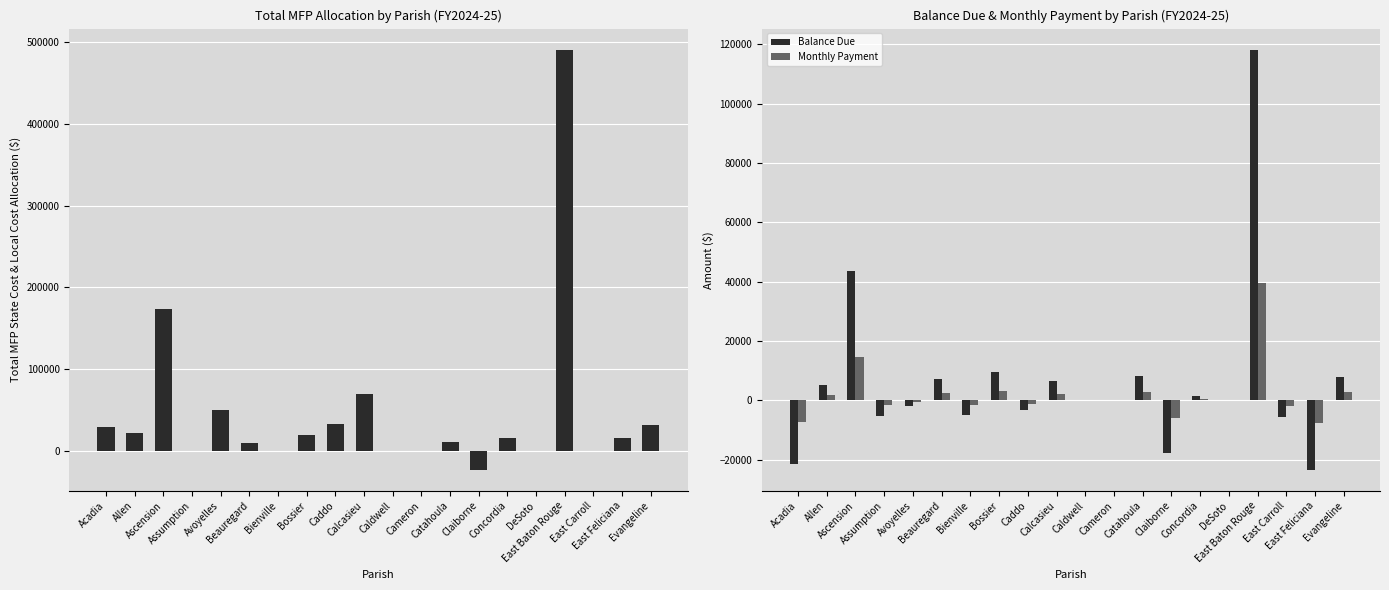

At which label does Total MFP State Cost & Local Cost Allocation first exceed 15753?

Acadia